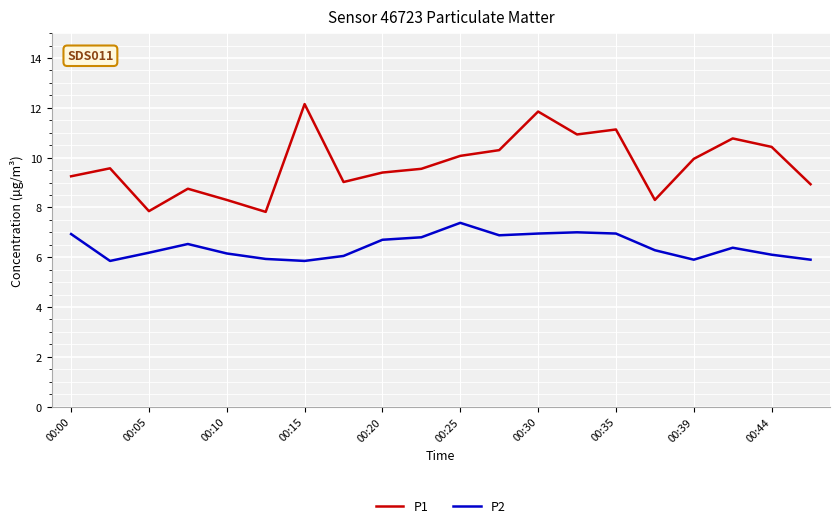

What are all the series names shown in the legend?

P1, P2